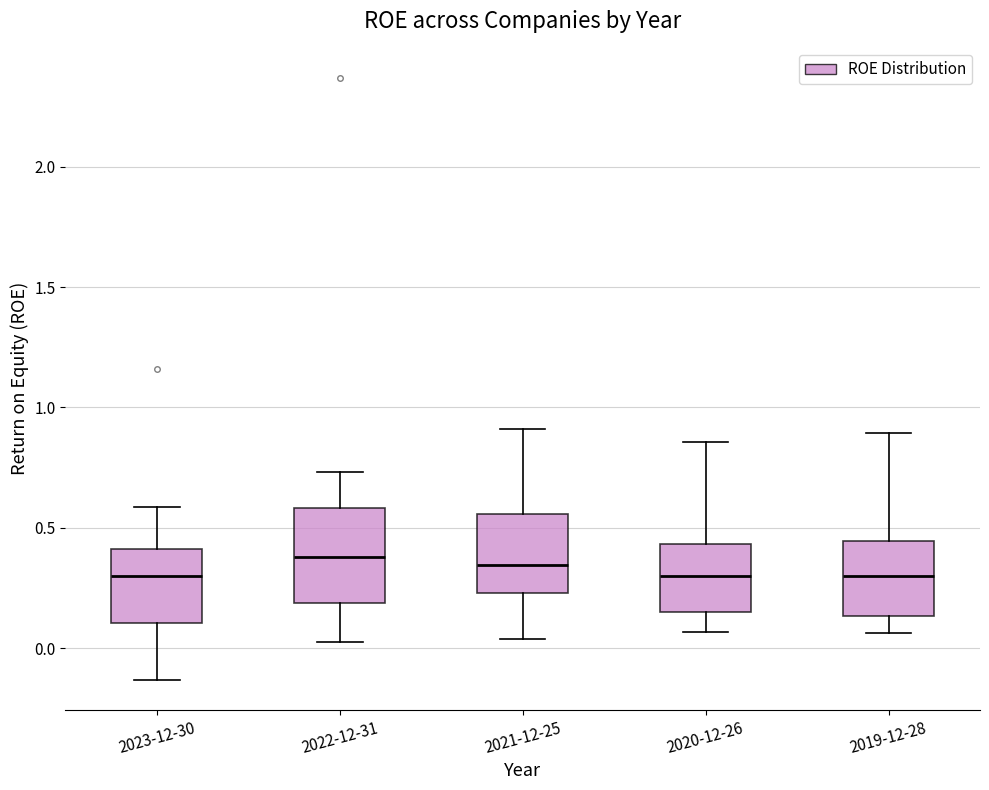

Which box is the tallest, from its lower edge to its upper edge?

2022-12-31